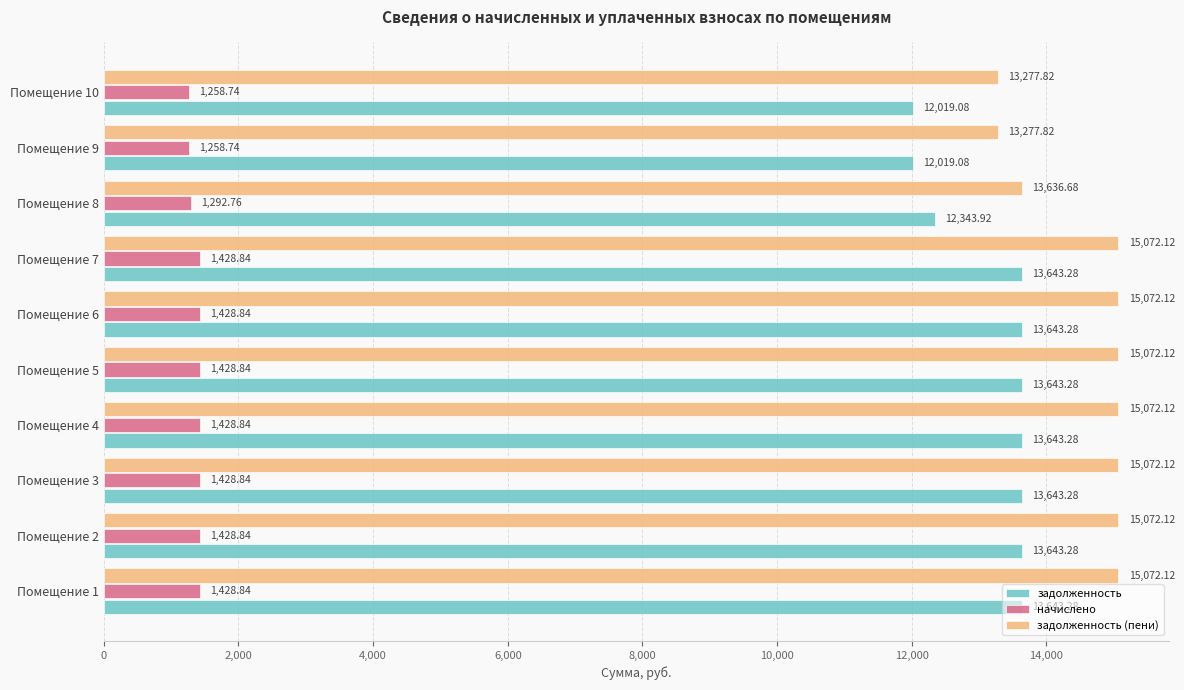

Count the number of data series in this chart.

3